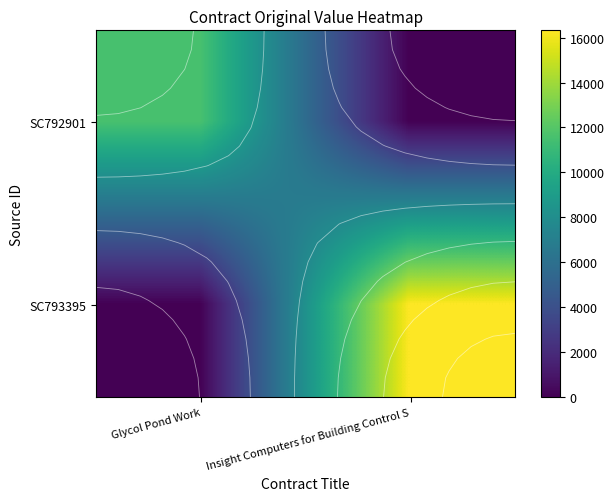

Is it true that SC792901 equals -6009.0 at Insight Computers for Building Control S?

False